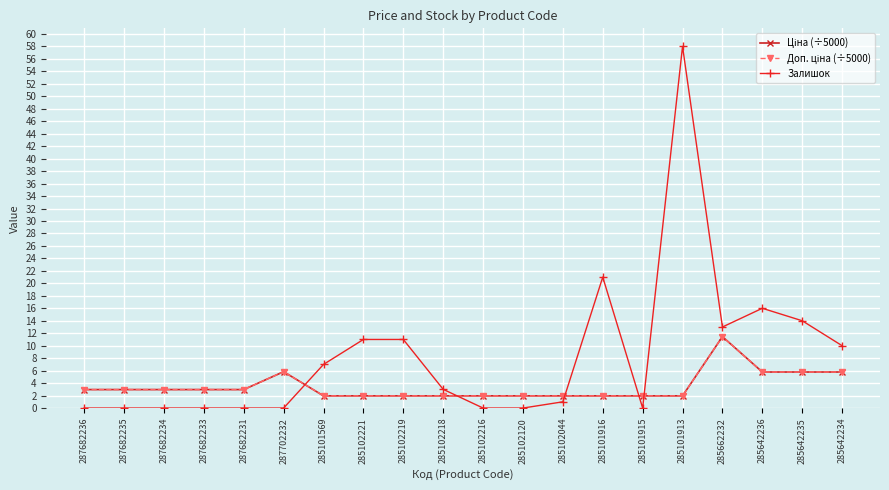

Is the value of Залишок at 285102216 greater than the value of Ціна (÷5000) at 285642235?

No